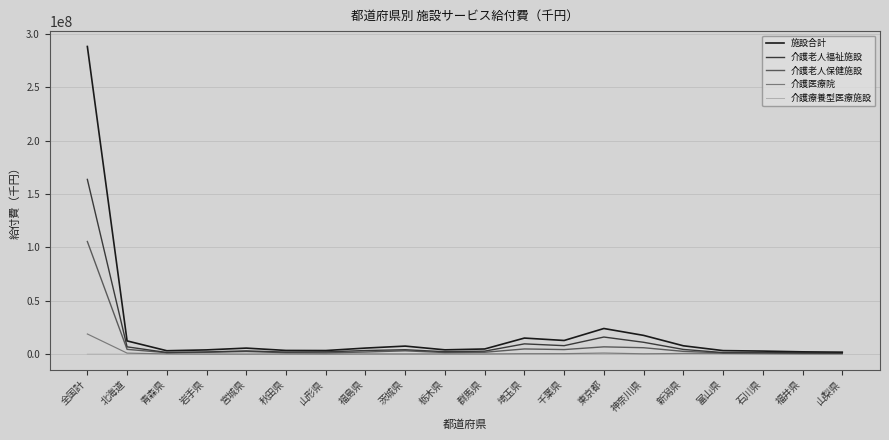

At which label does 介護老人福祉施設 first exceed 3085917?

全国計